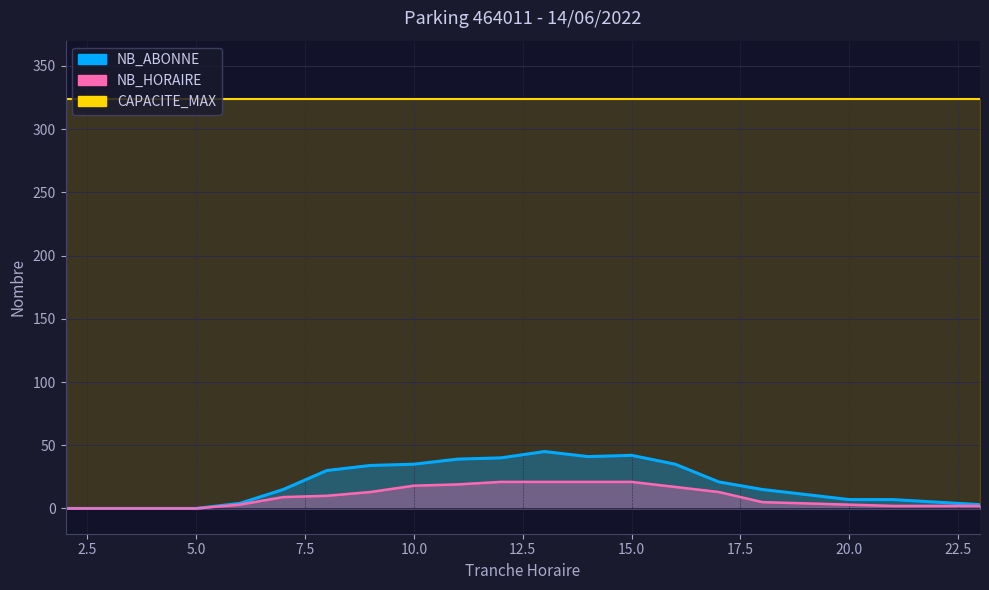

At which category does NB_ABONNE reach its first local valley?

14